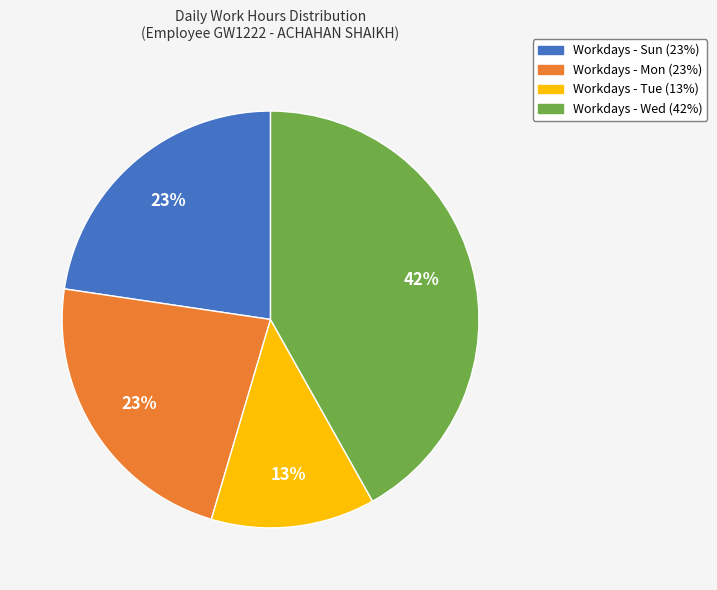

To the nearest percent, what is the difference between the largest and smallest slice percentages?

29%